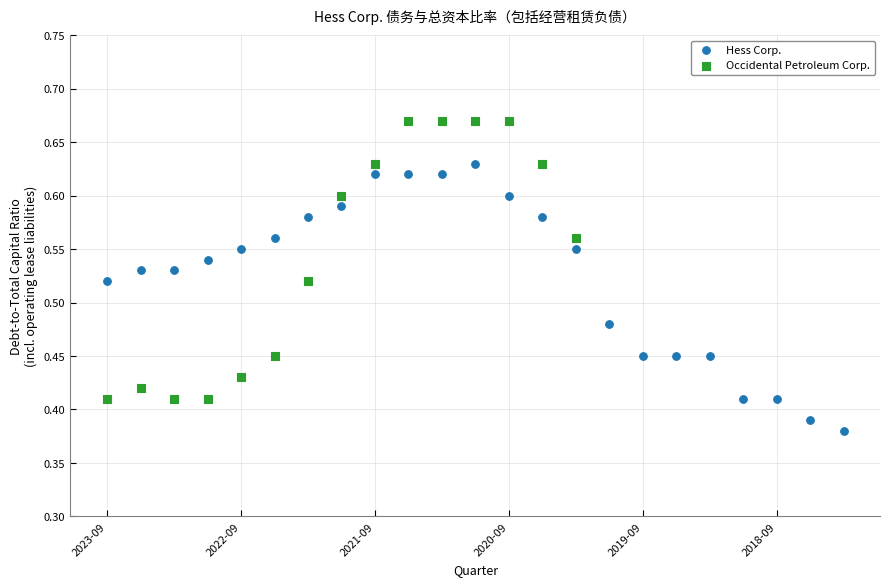

Which series reaches the minimum Y coordinate?

Hess Corp.